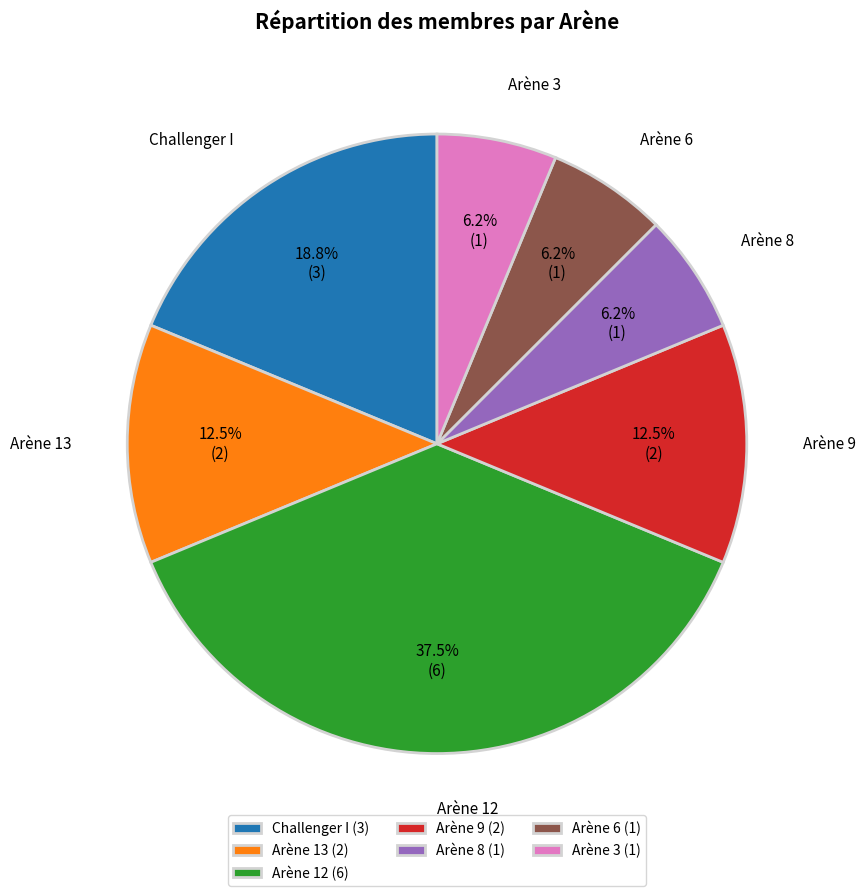

Is there any slice that represents more than half of the pie?

No